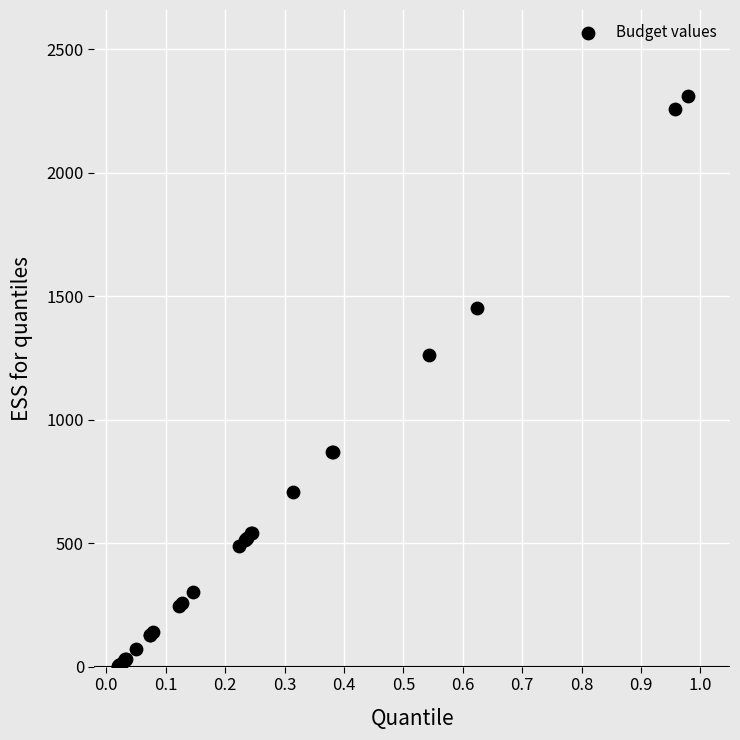

What Y value in the scatter plot is closest to 1156?

1262.6